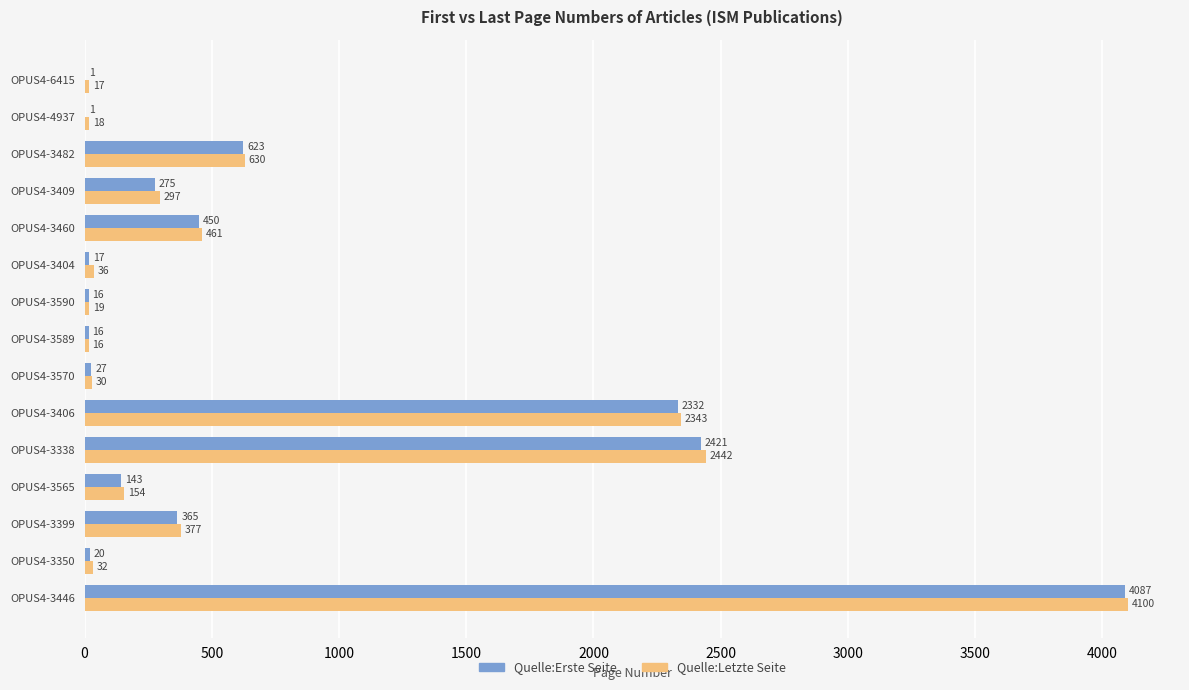

The Quelle:Erste Seite series shows 450 at OPUS4-3460. True or false?

True